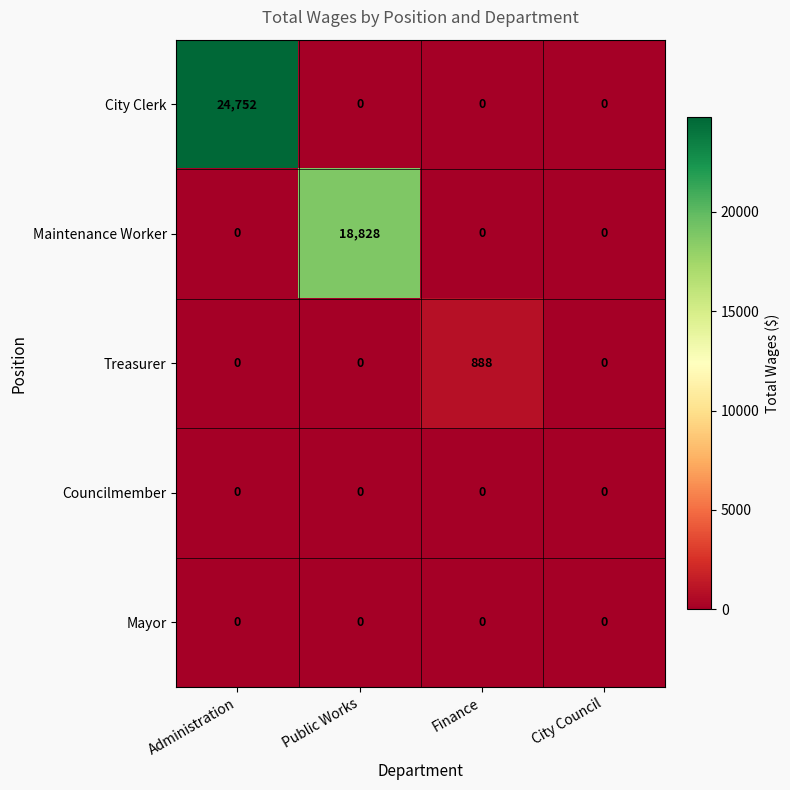

Reading left to right, what are all the values shown in this chart?

City Clerk: Administration=24752	Public Works=0	Finance=0	City Council=0
Maintenance Worker: Administration=0	Public Works=18828	Finance=0	City Council=0
Treasurer: Administration=0	Public Works=0	Finance=888	City Council=0
Councilmember: Administration=0	Public Works=0	Finance=0	City Council=0
Mayor: Administration=0	Public Works=0	Finance=0	City Council=0